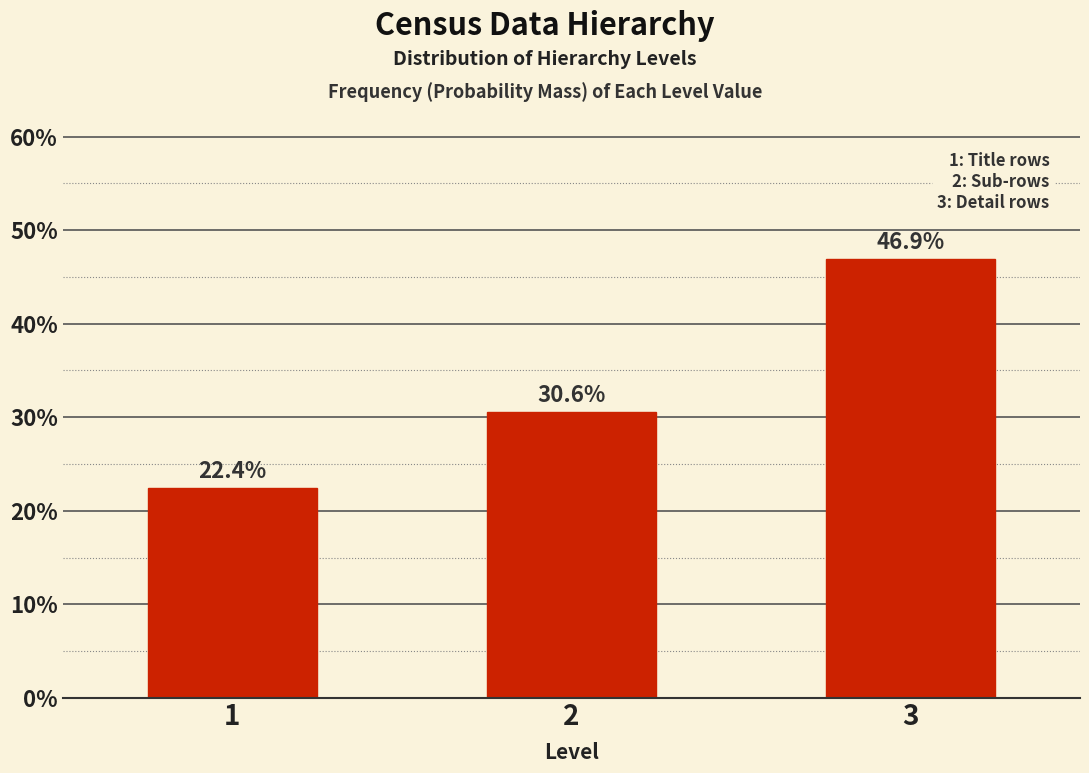

Reading left to right, list all the values displayed in this chart.

1=22.4	2=30.6	3=46.9